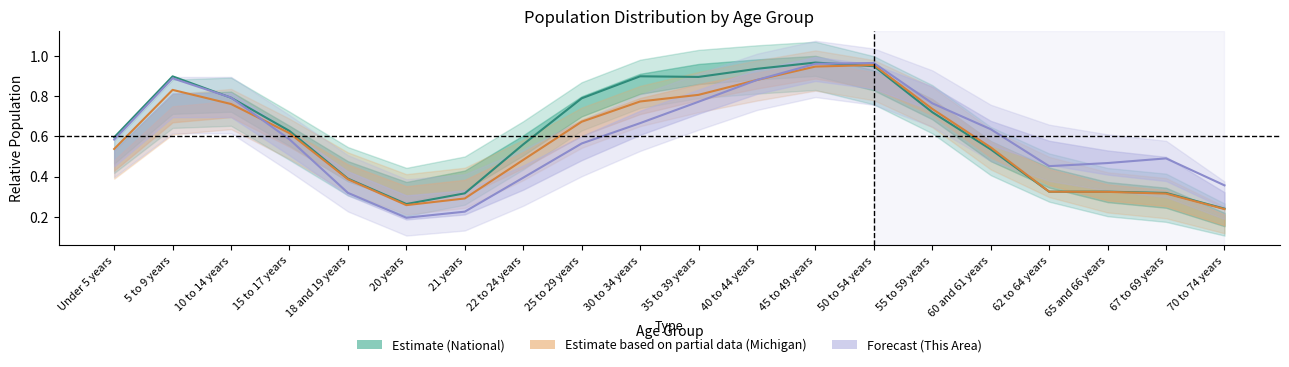

Which series has the widest spread of values?

Forecast (This Area)